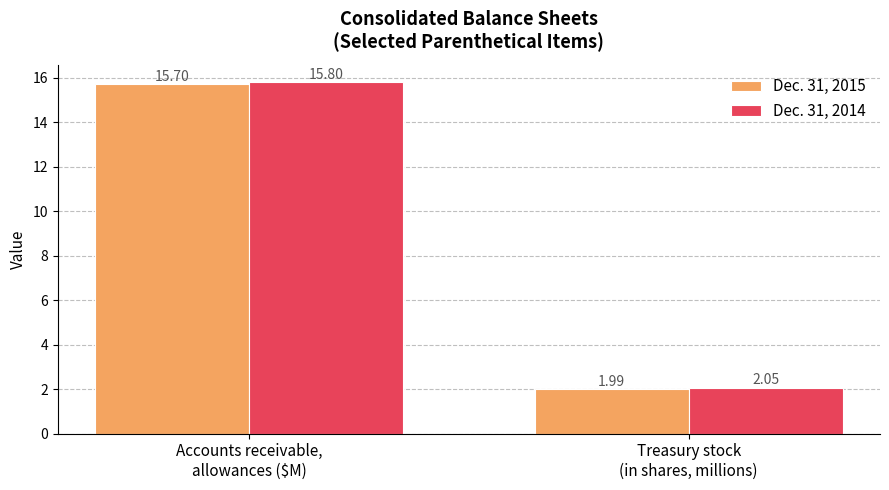

What is the label of the 1st bar from the right?

Treasury stock
(in shares, millions)